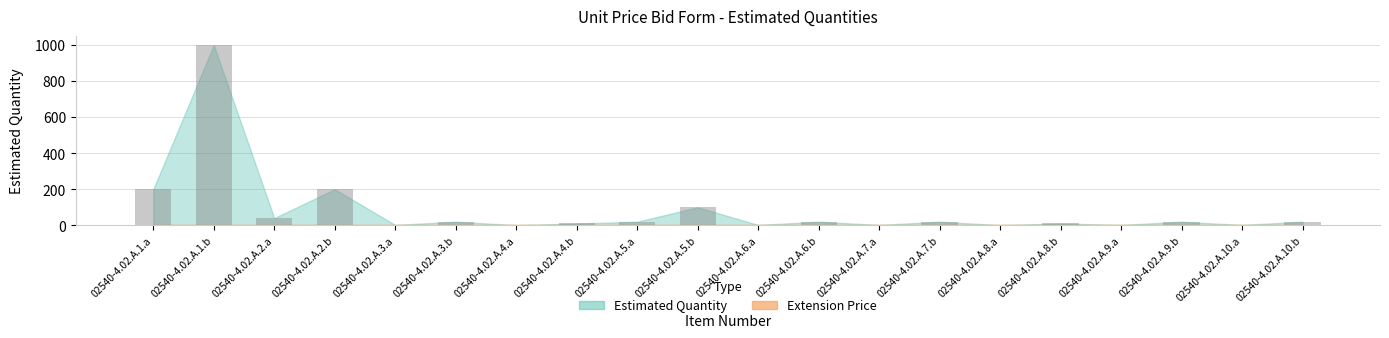

How many categories are shown in the chart?

20